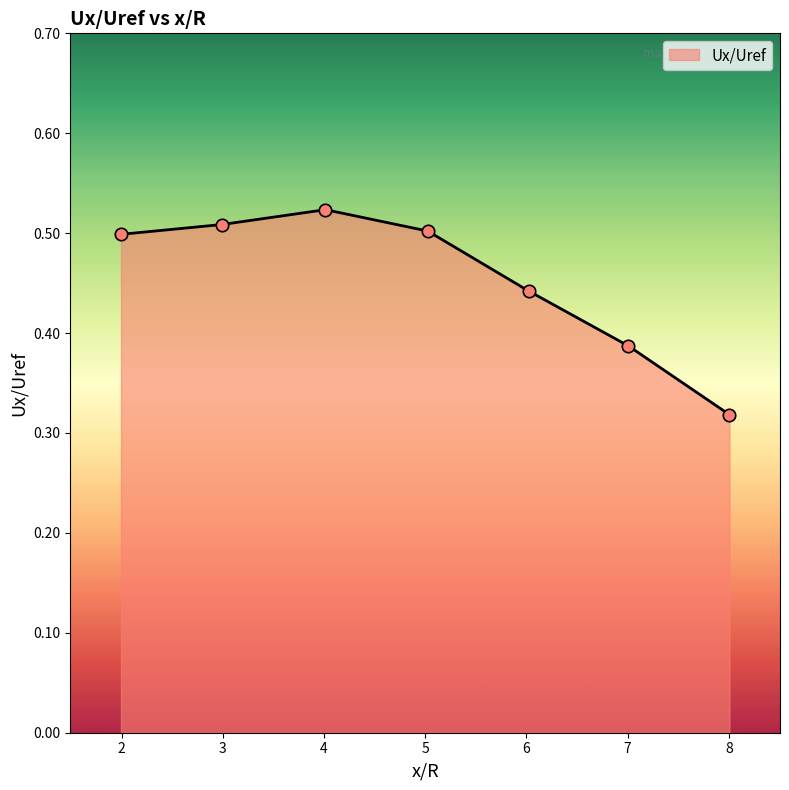

How many interior local peaks (higher than both neighbors) does the data have?

1